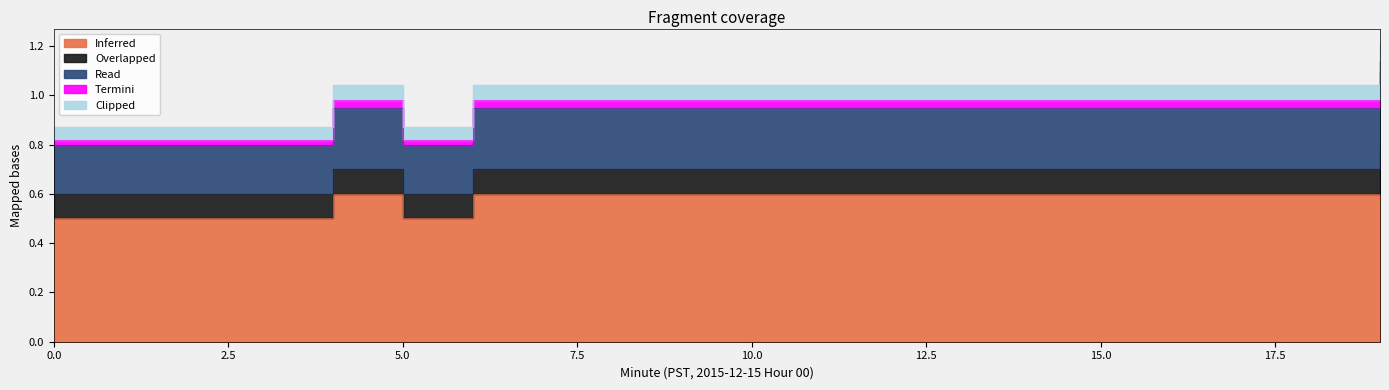

Which series has the largest total across all categories?

Inferred